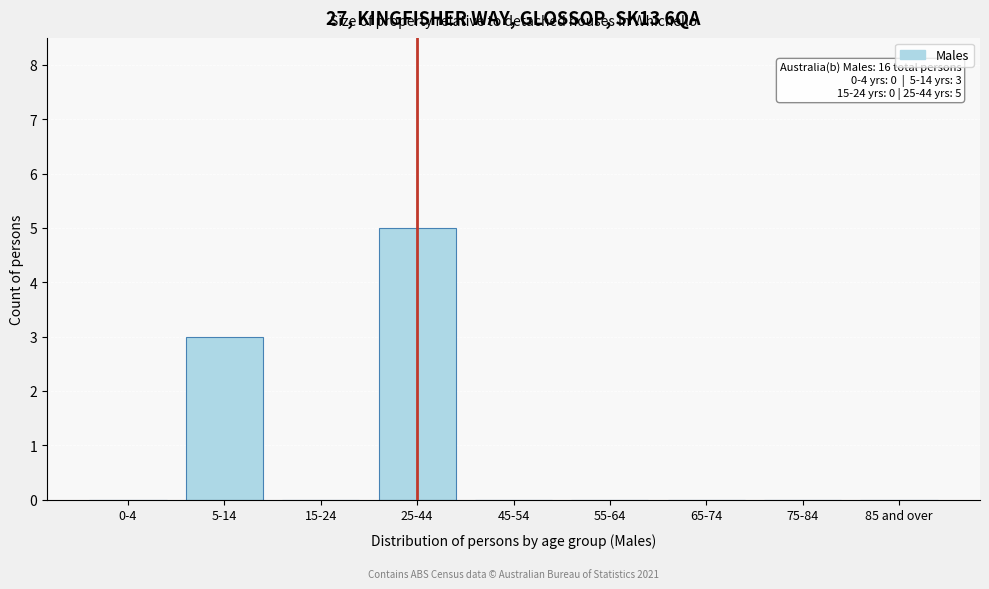

Reading left to right, extract all data points from this chart.

0-4=0	5-14=3	15-24=0	25-44=5	45-54=0	55-64=0	65-74=0	75-84=0	85 and over=0